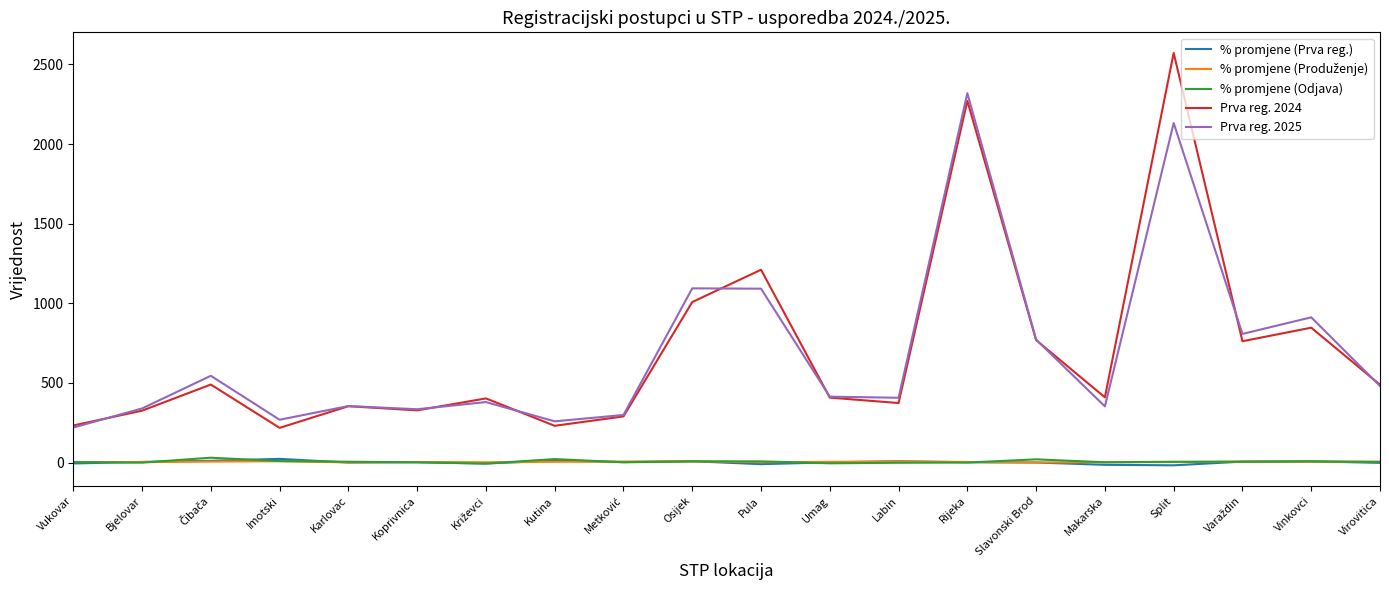

True or false: Prva reg. 2024 and % promjene (Prva reg.) intersect in this chart.

False